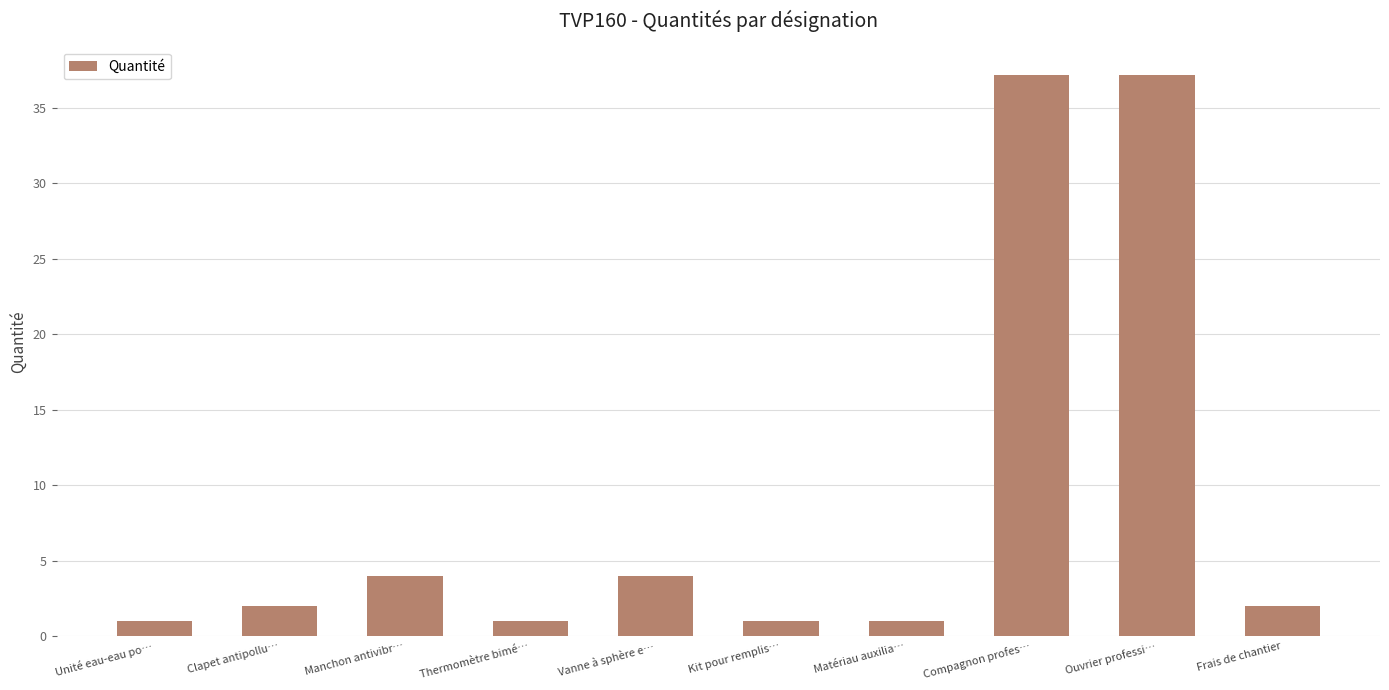

Count the number of data series in this chart.

1